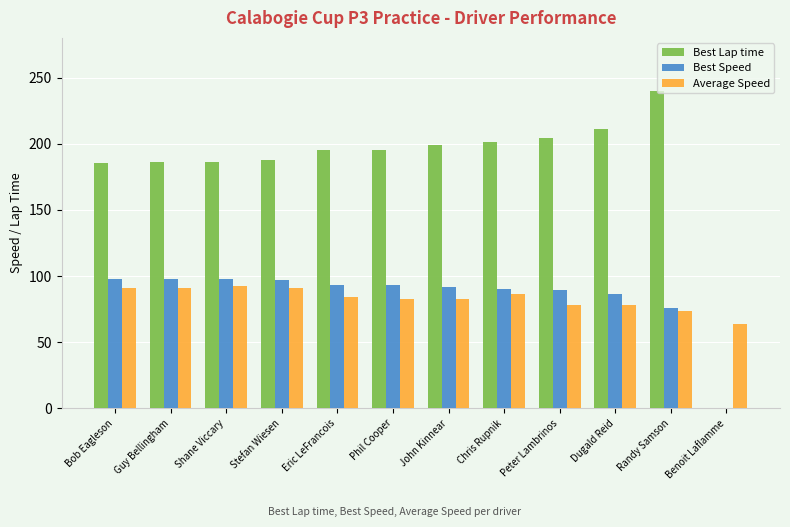

What is the total value across all series at Dugald Reid?

375.1